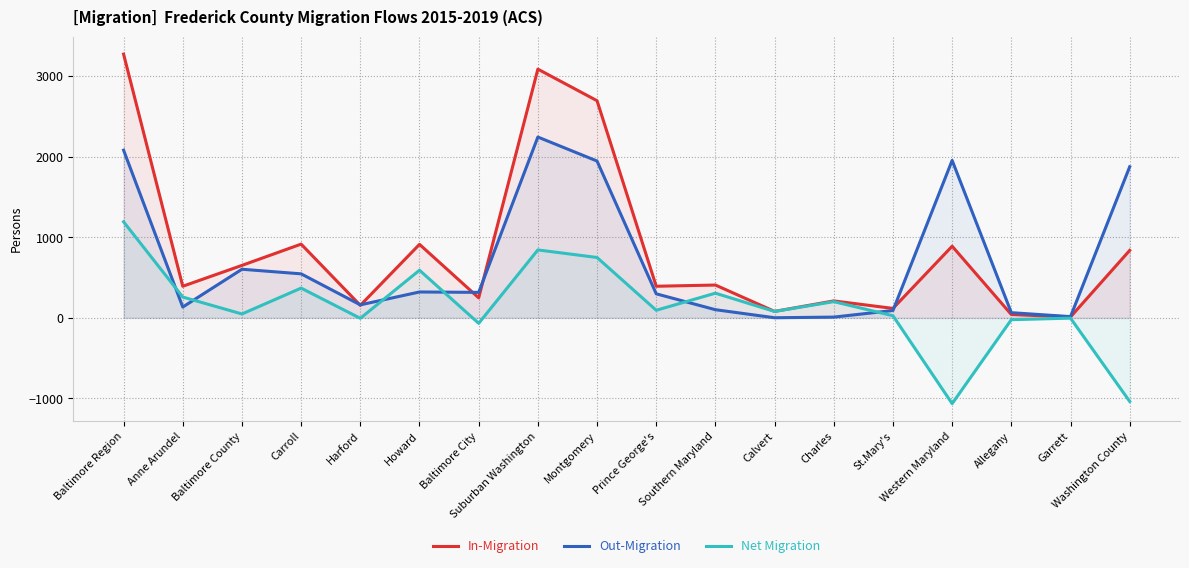

What is the difference between the highest and lowest values at Baltimore County?

603